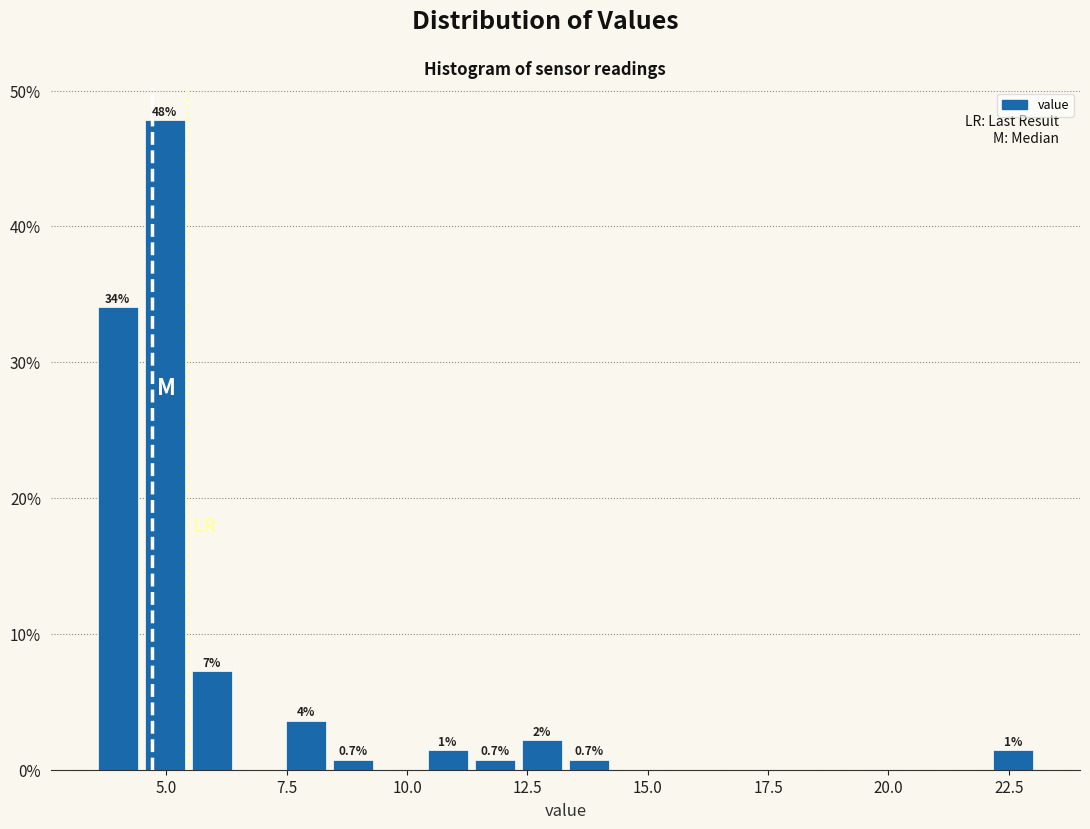

Around what value on the x-axis is the tallest bar? Give the approximate position of its centre, as read against the axis.

5.0